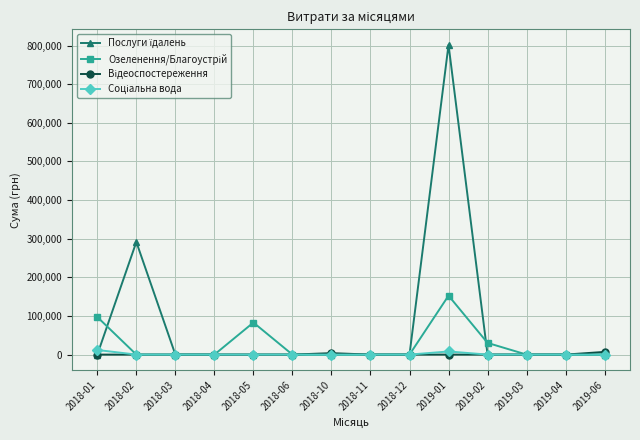

What is the label of the 14th point from the right?

2018-01